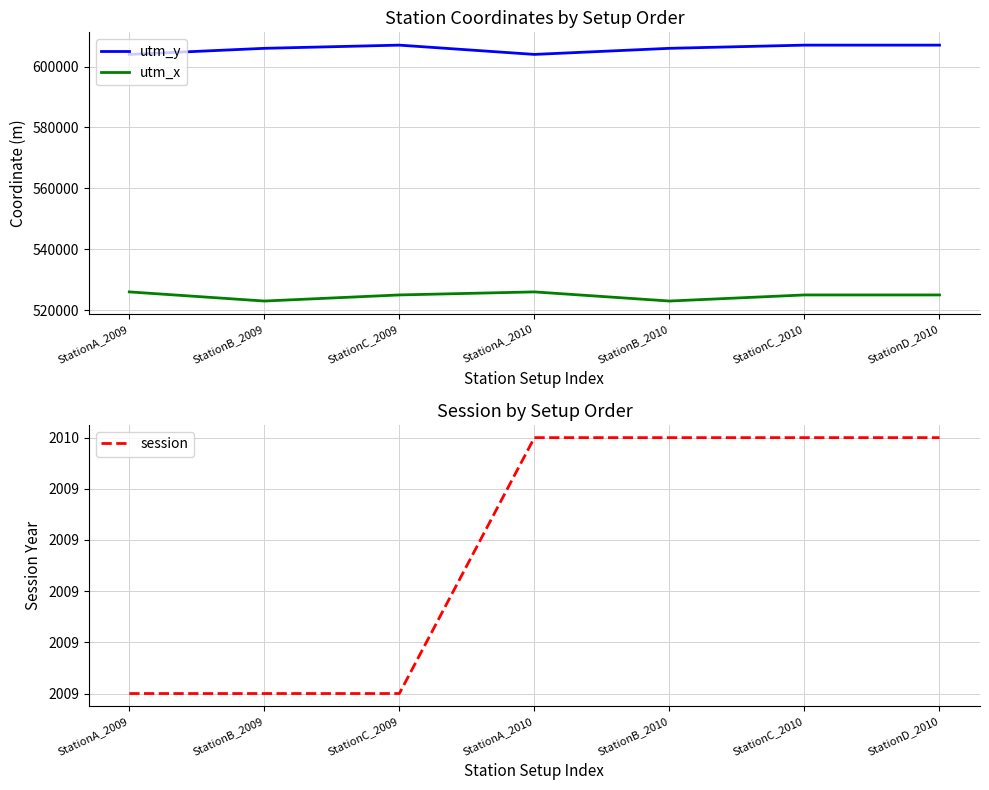

Between StationB_2010 and StationD_2010, which series saw the biggest shift?

utm_x